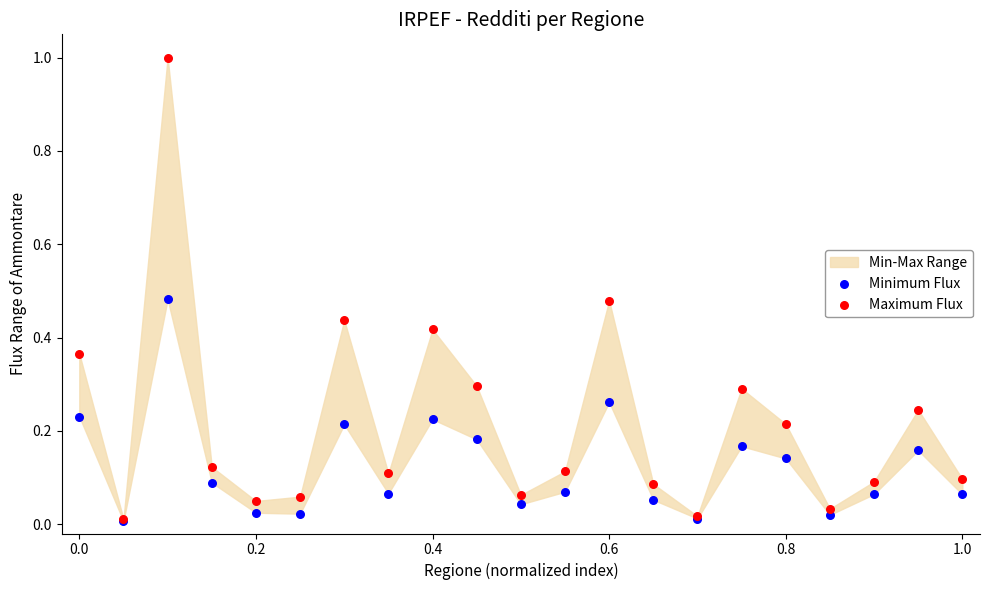

Which series reaches the maximum Y coordinate?

Maximum Flux